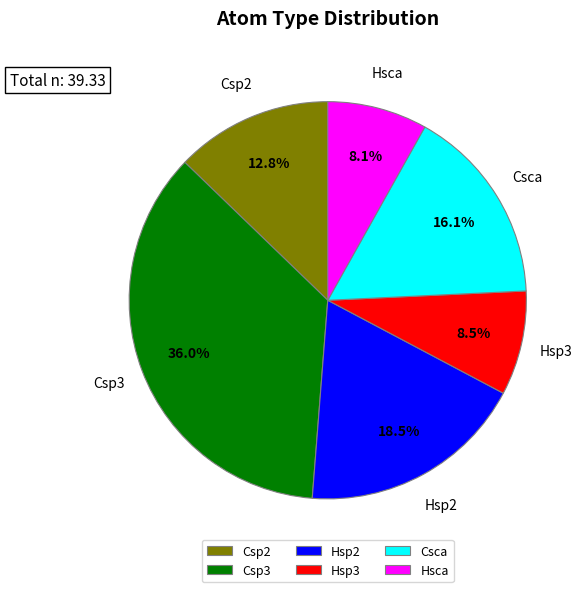

What percentage is the Hsca slice, to the nearest percent?

8%